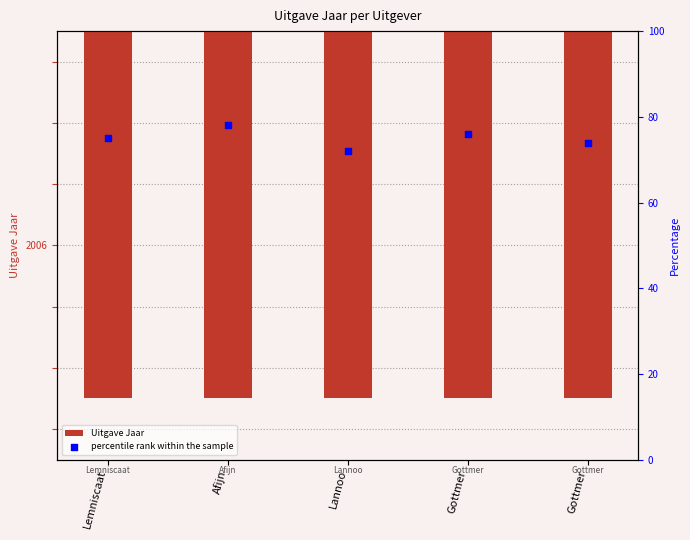

At which category is the sum across all series the highest?

Afijn